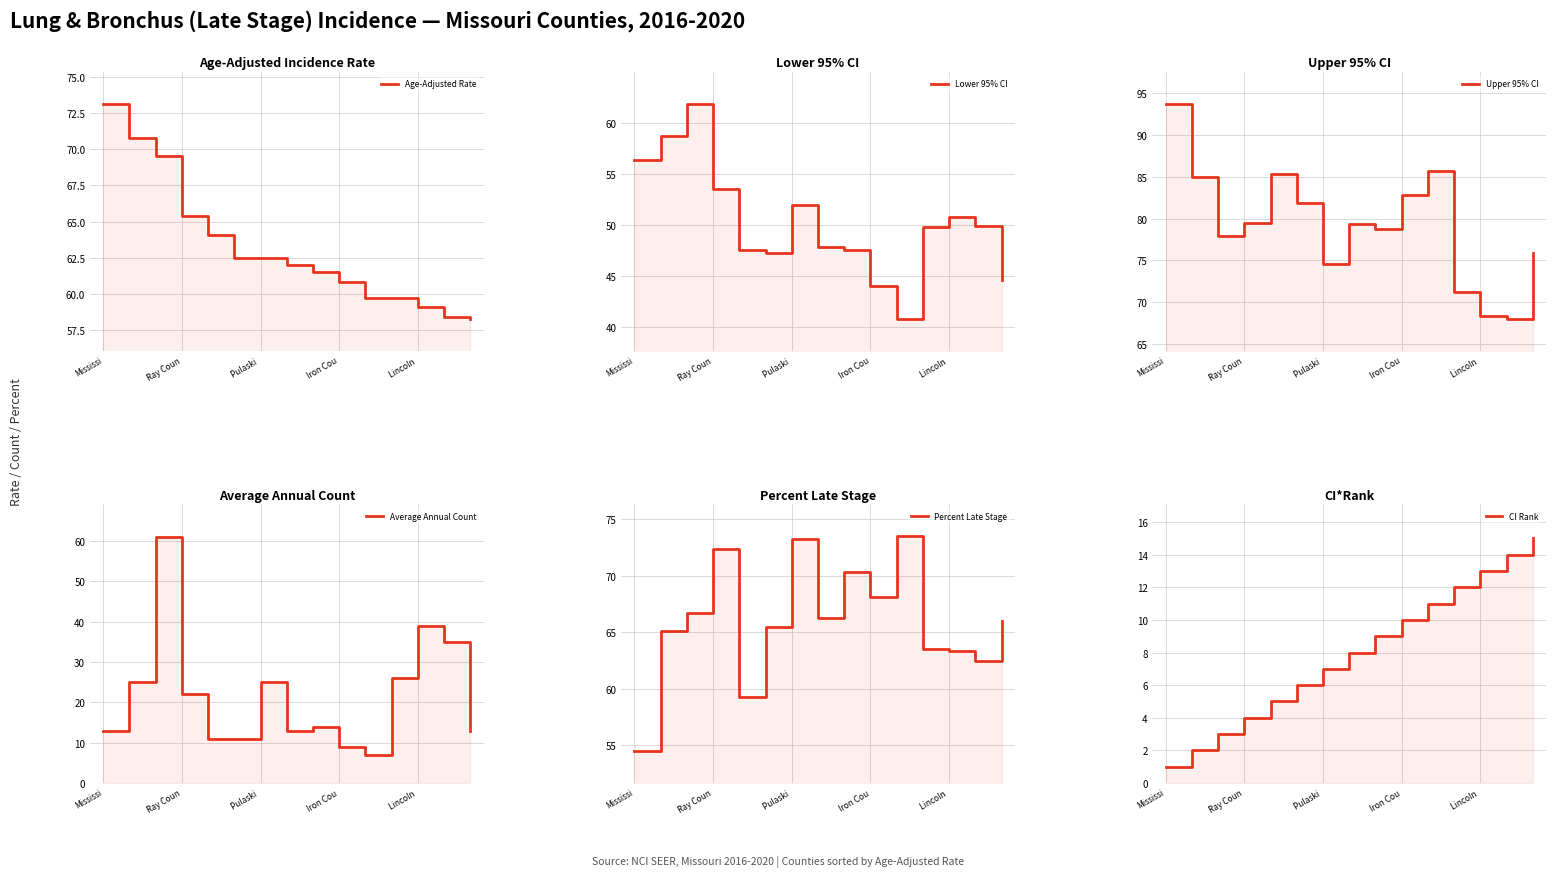

Which series has the widest spread of values?

Average Annual Count